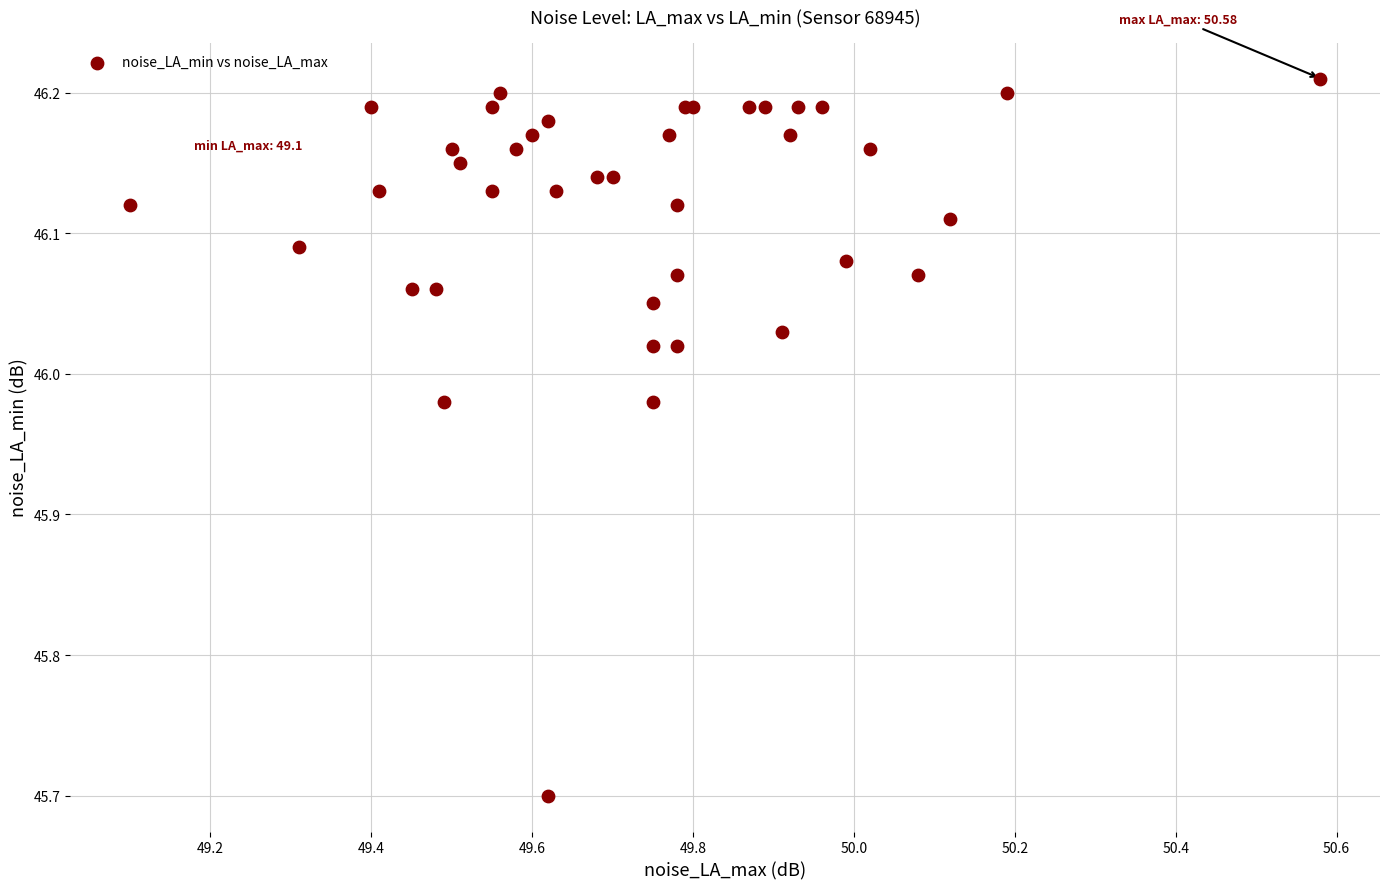

What Y value in the scatter plot is closest to 45?

45.7